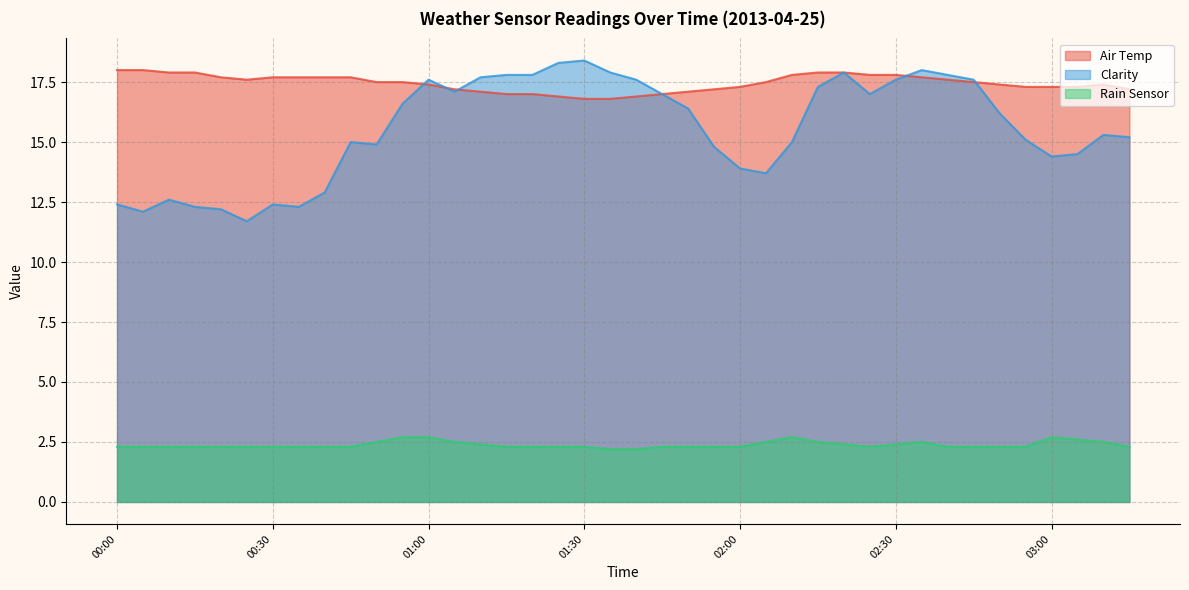

Where is Rain Sensor nearest to the value 2?

01:35